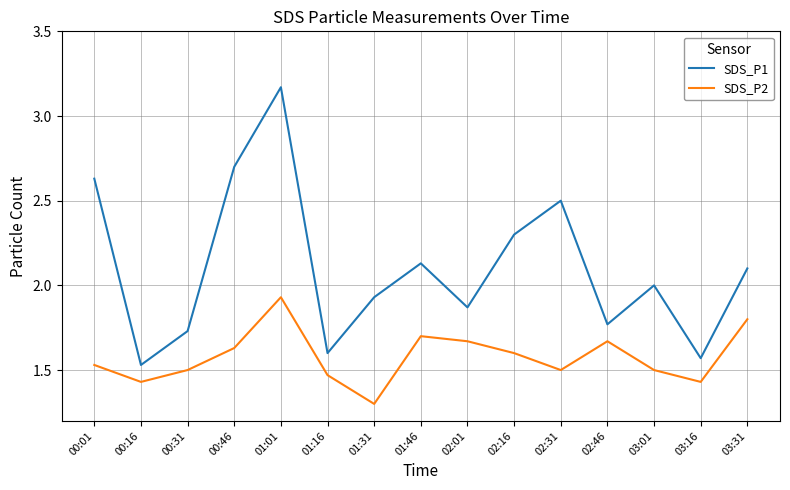

Does the chart display data point markers on the line(s)?

No